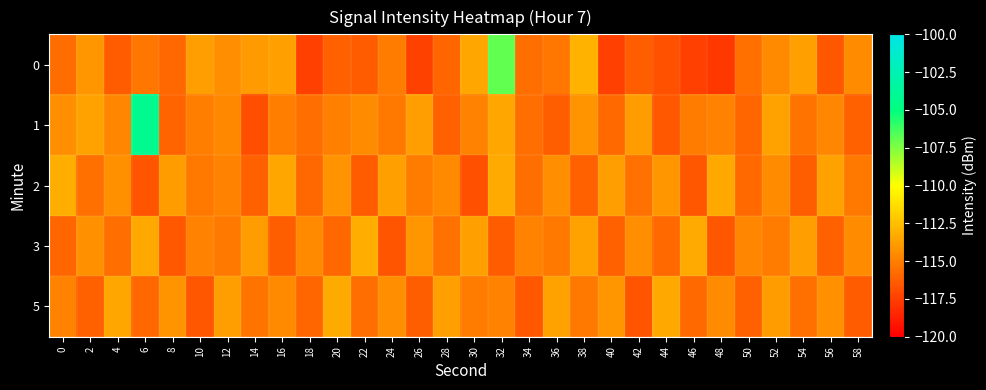

At which category is the sum across all series the highest?

32